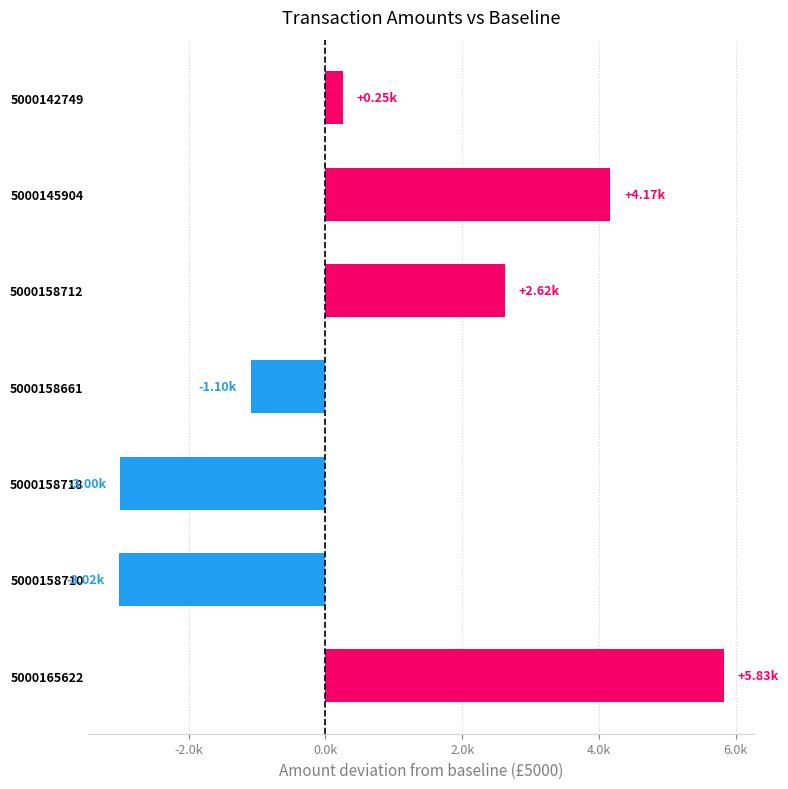

Are the bars horizontal?

Yes